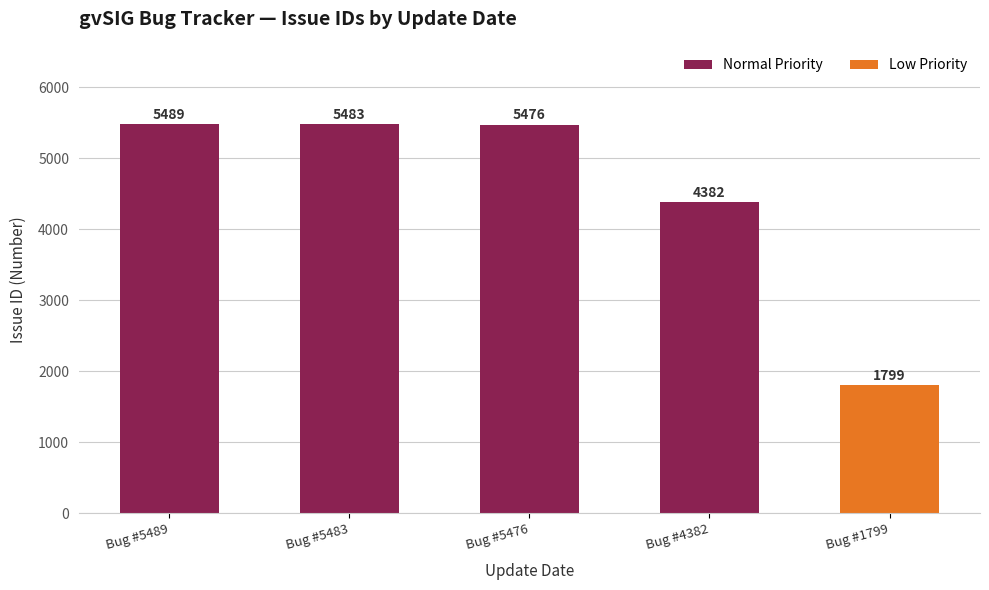

The value at Bug #4382 is 4382. True or false?

True